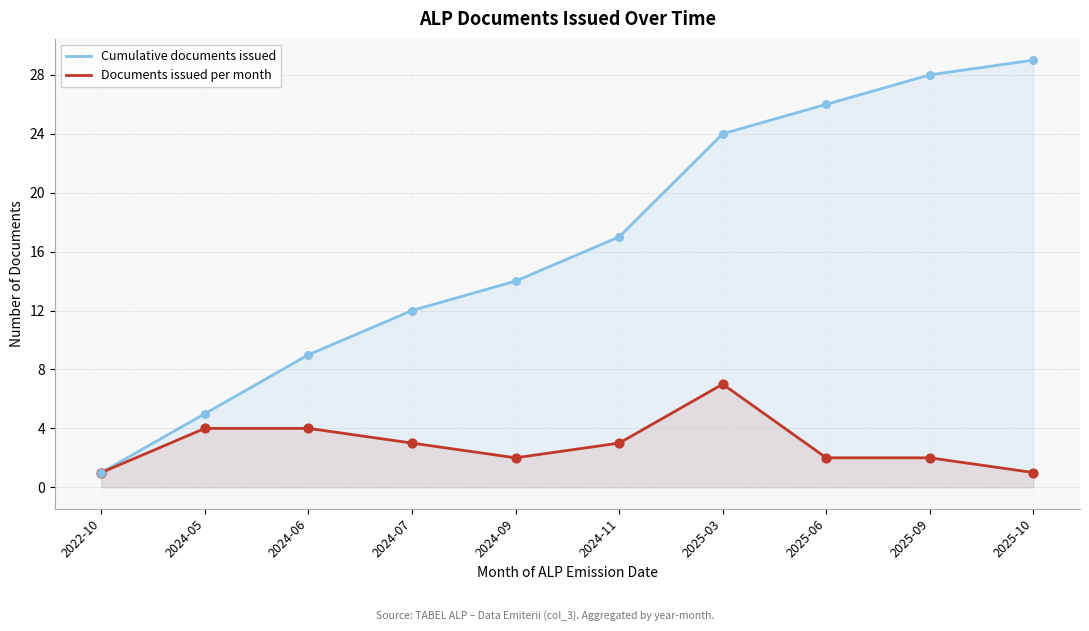

Which series has the largest total across all categories?

Cumulative documents issued